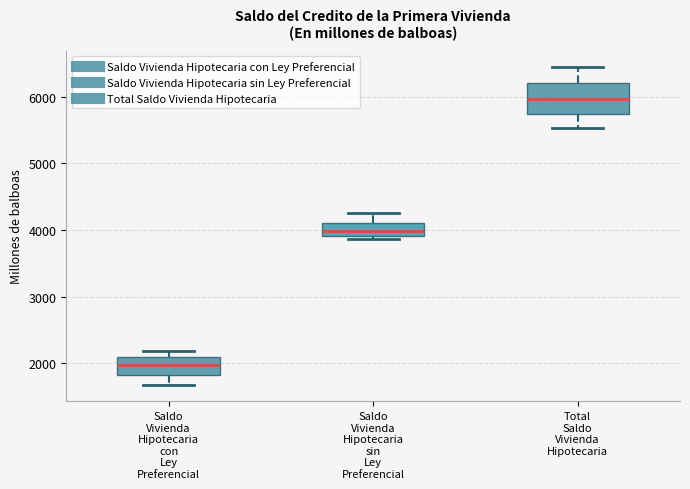

Which box is the tallest, from its lower edge to its upper edge?

Total Saldo Vivienda Hipotecaria